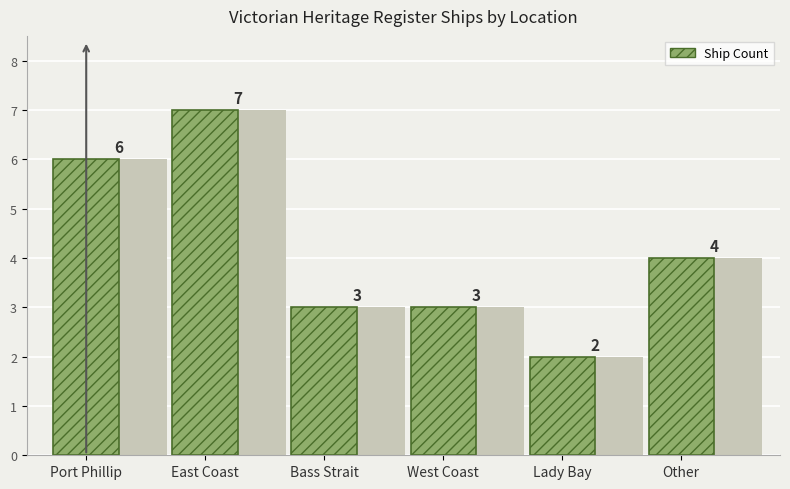

Does the chart contain any negative values?

No